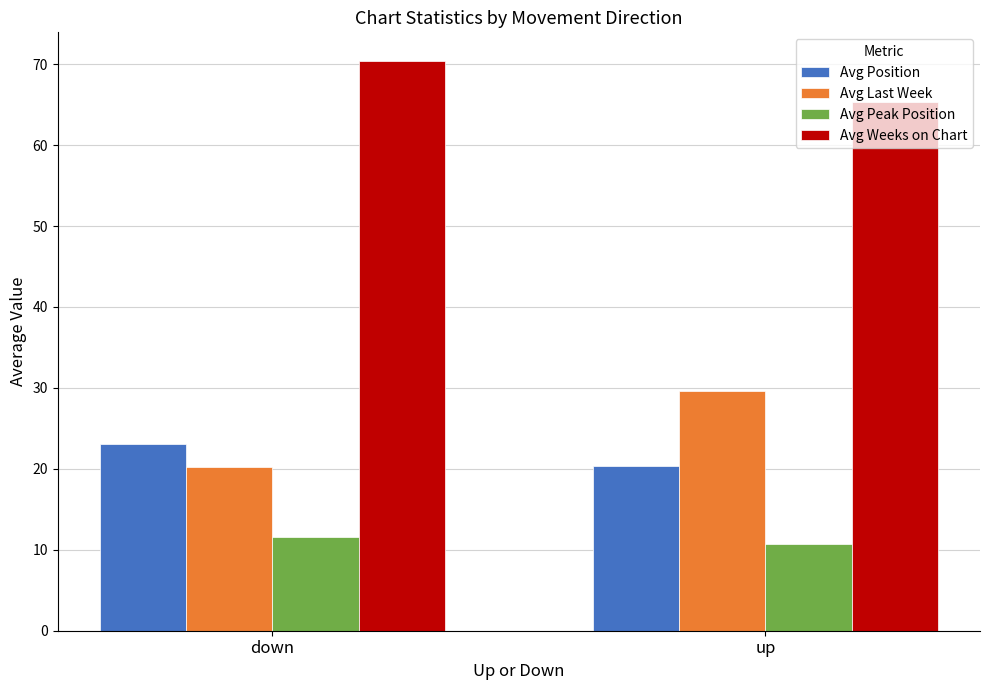

Which series has the largest range (max minus min)?

Avg Last Week